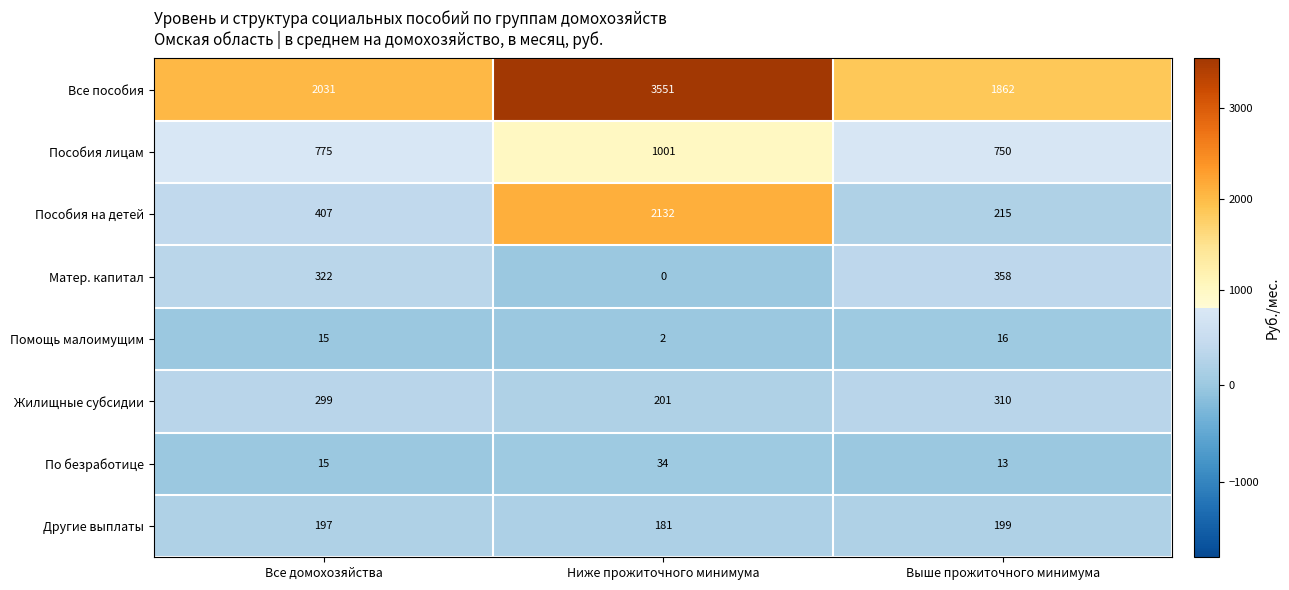

What is the greatest value displayed?

3551